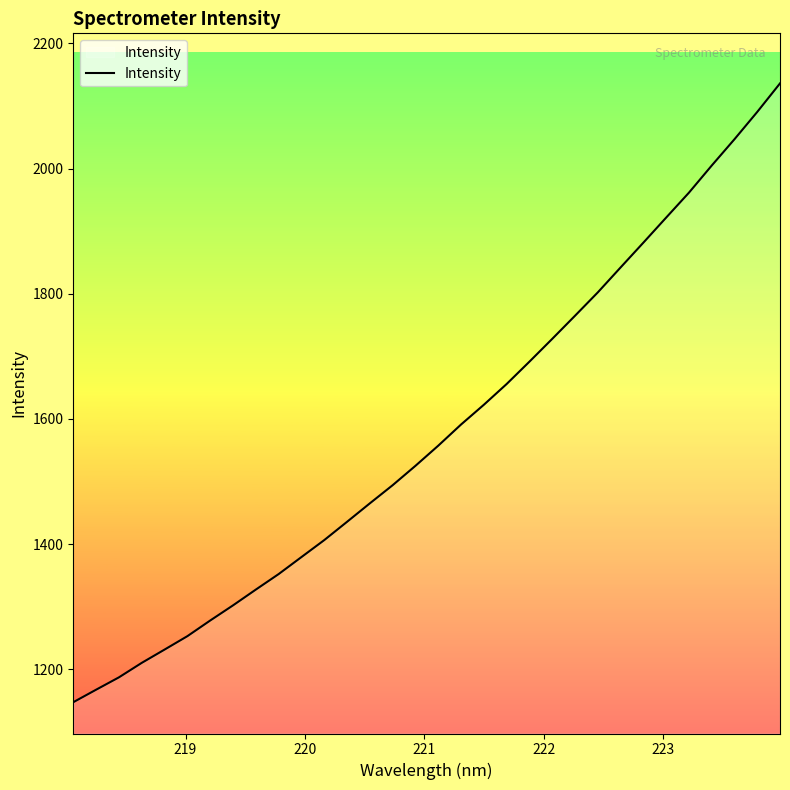

What is the smallest value displayed?

1147.3